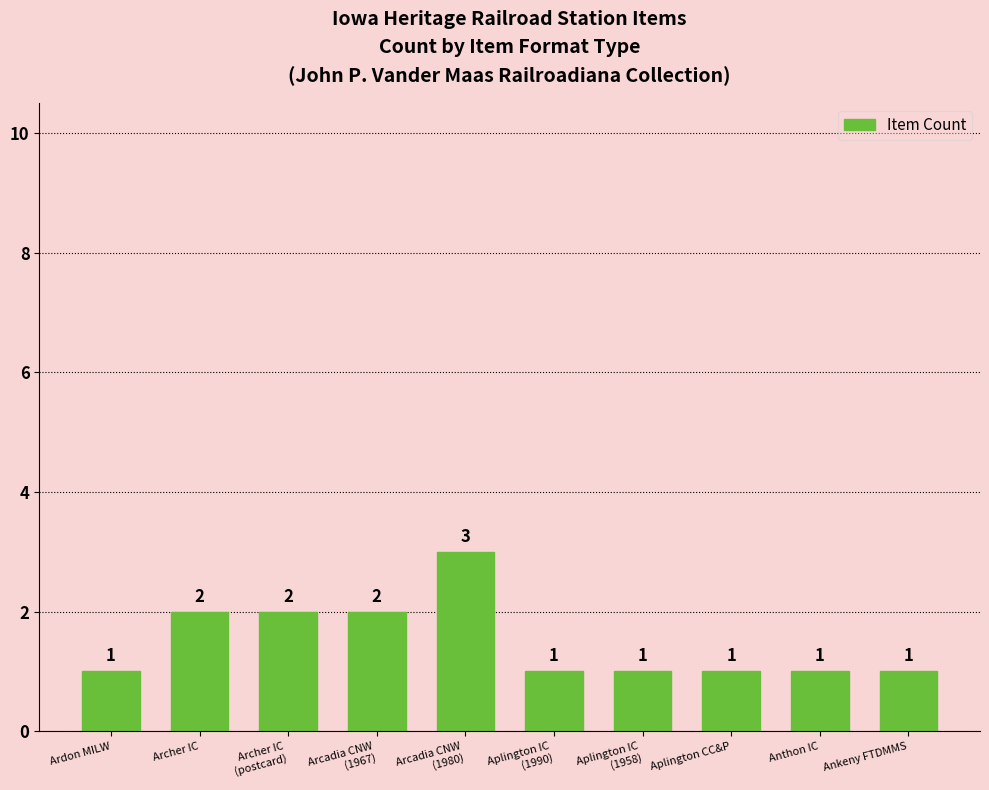

What is the sum of all values?

15